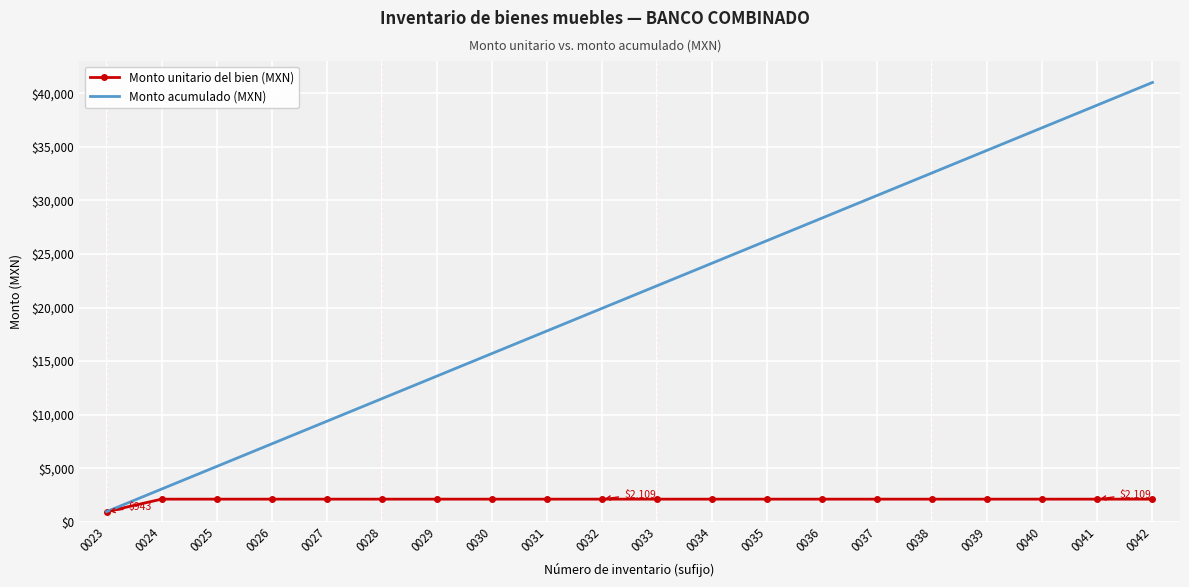

What is the difference between the highest and lowest values at 0031?

15706